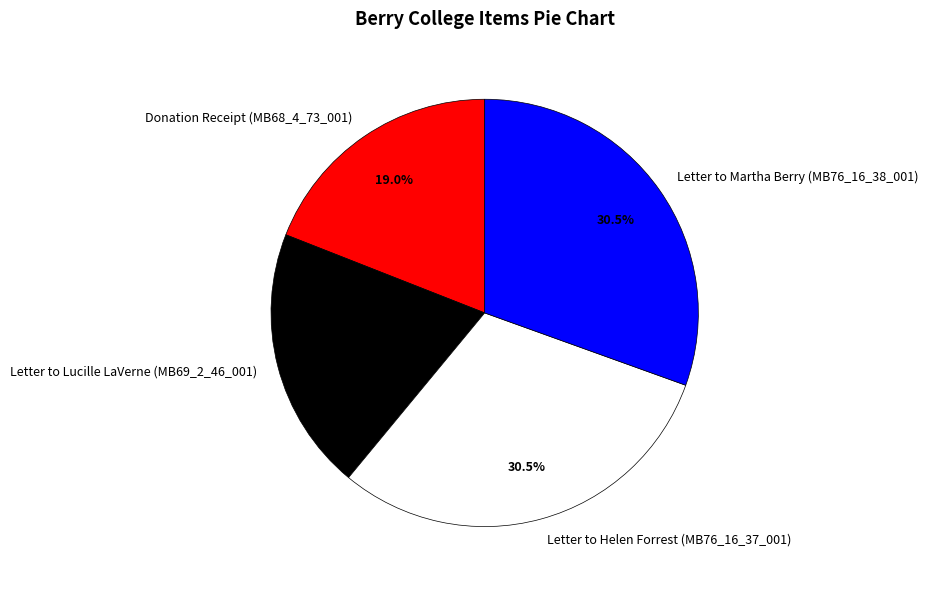

Combined, what portion of the pie is Letter to Lucille LaVerne (MB69_2_46_001) and Letter to Martha Berry (MB76_16_38_001)?

50.5%